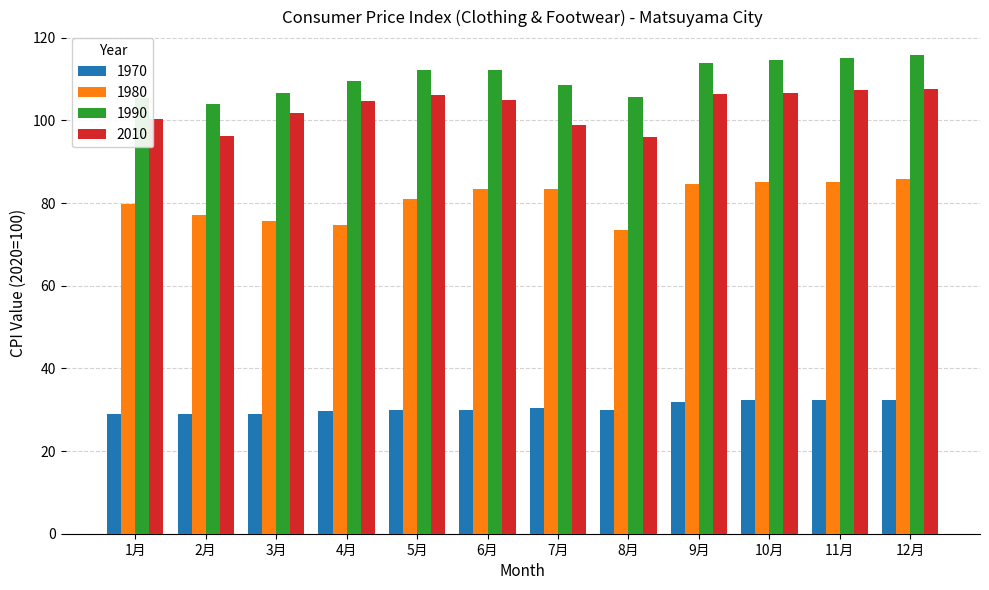

Is the value of 1990 at 4月 greater than the value of 1970 at 3月?

Yes